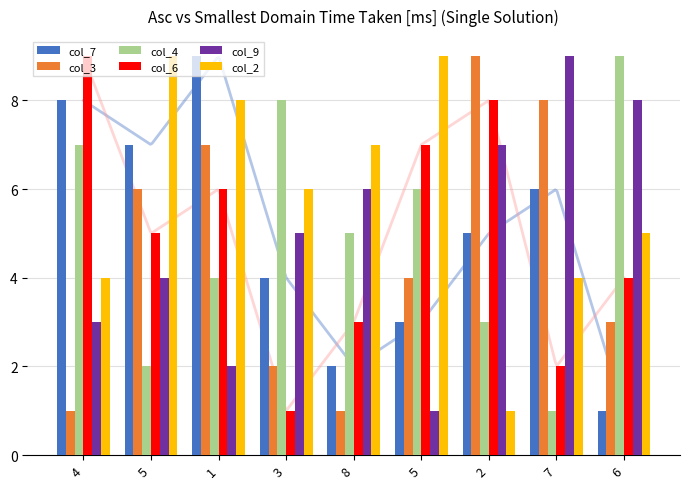

Rank the series by their maximum value, from highest to lowest.

col_7, col_3, col_4, col_6, col_9, col_2